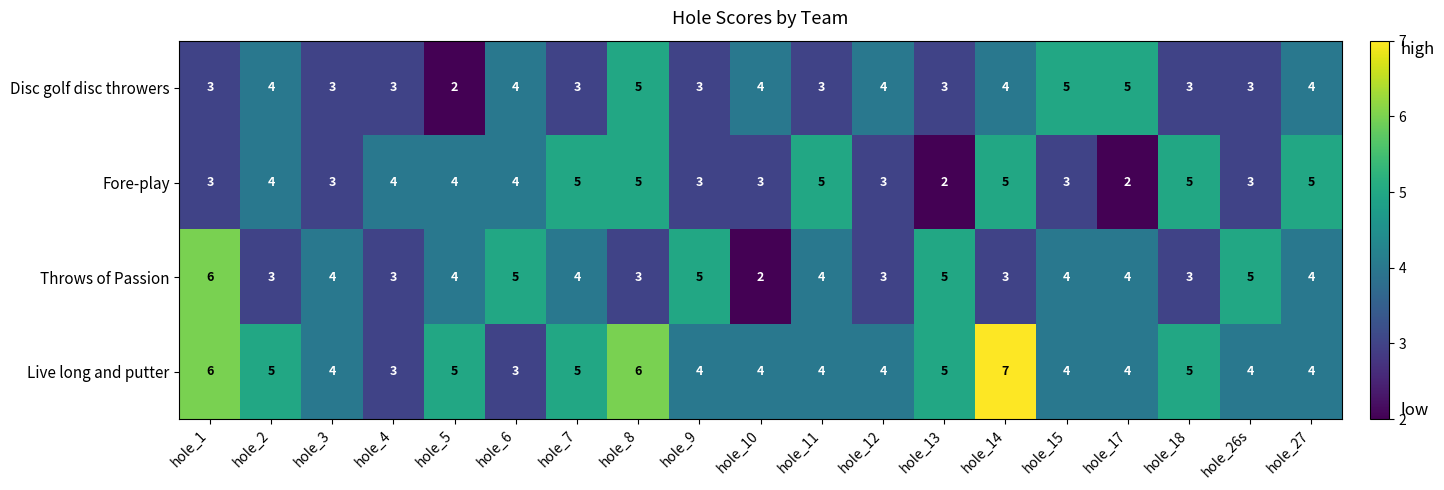

Rank the series by their average value, from highest to lowest.

Live long and putter, Throws of Passion, Fore-play, Disc golf disc throwers